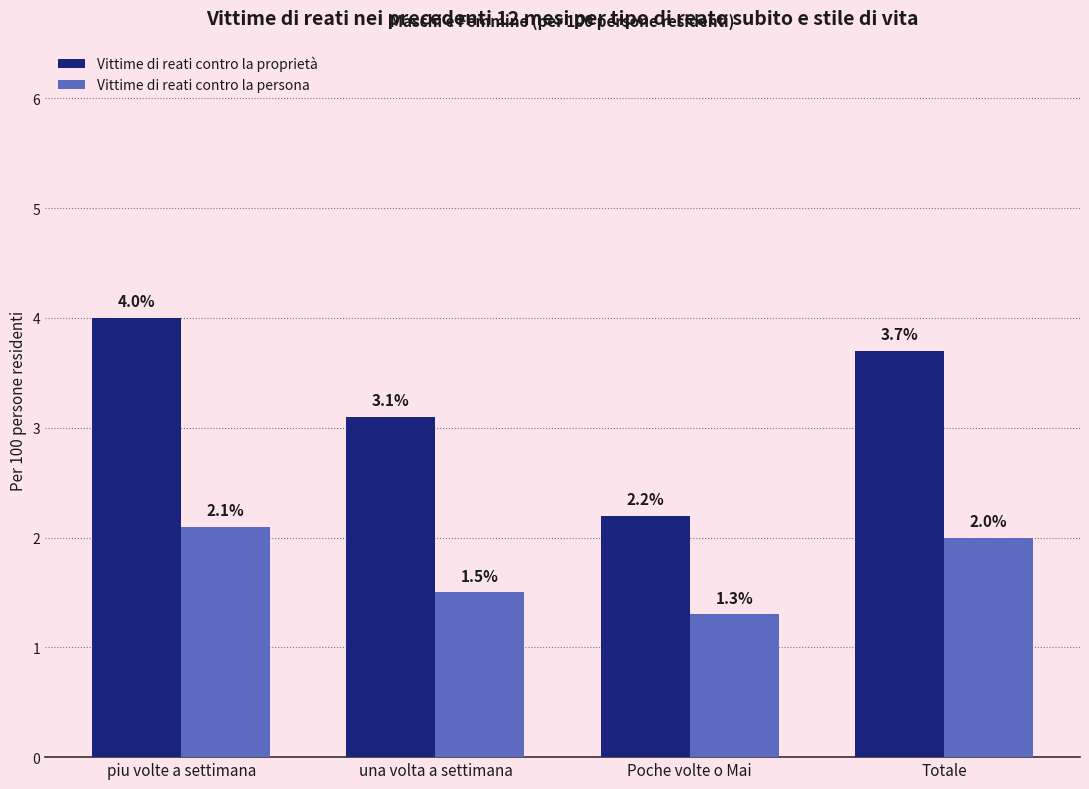

Which label corresponds to the largest value in the chart?

piu volte a settimana